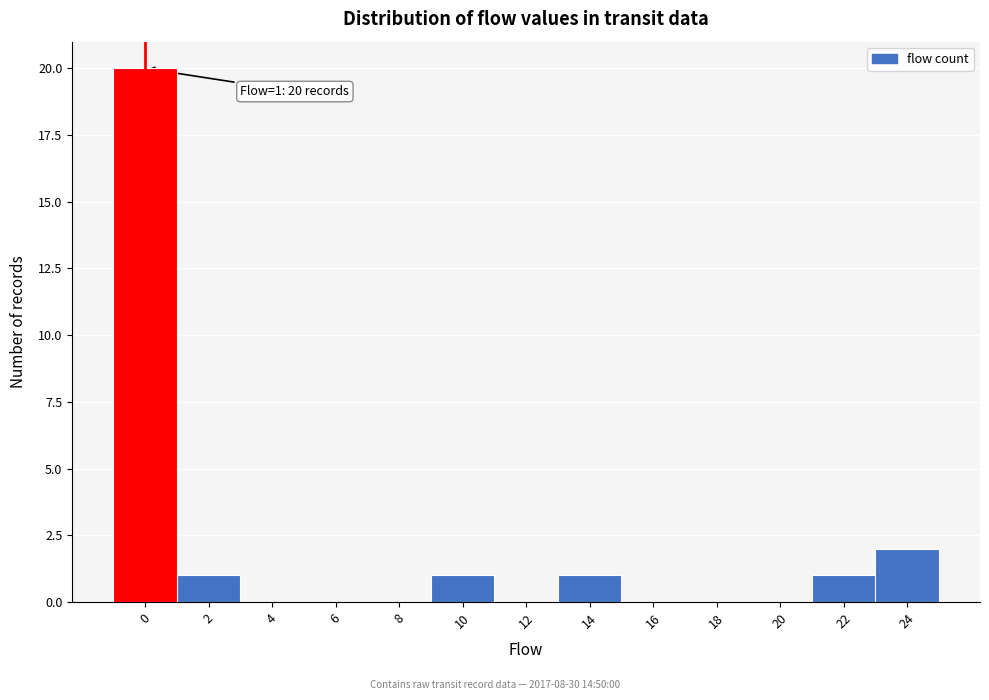

Reading left to right, what are all the values shown in this chart?

0=20	2=1	4=0	6=0	8=0	10=1	12=0	14=1	16=0	18=0	20=0	22=1	24=2